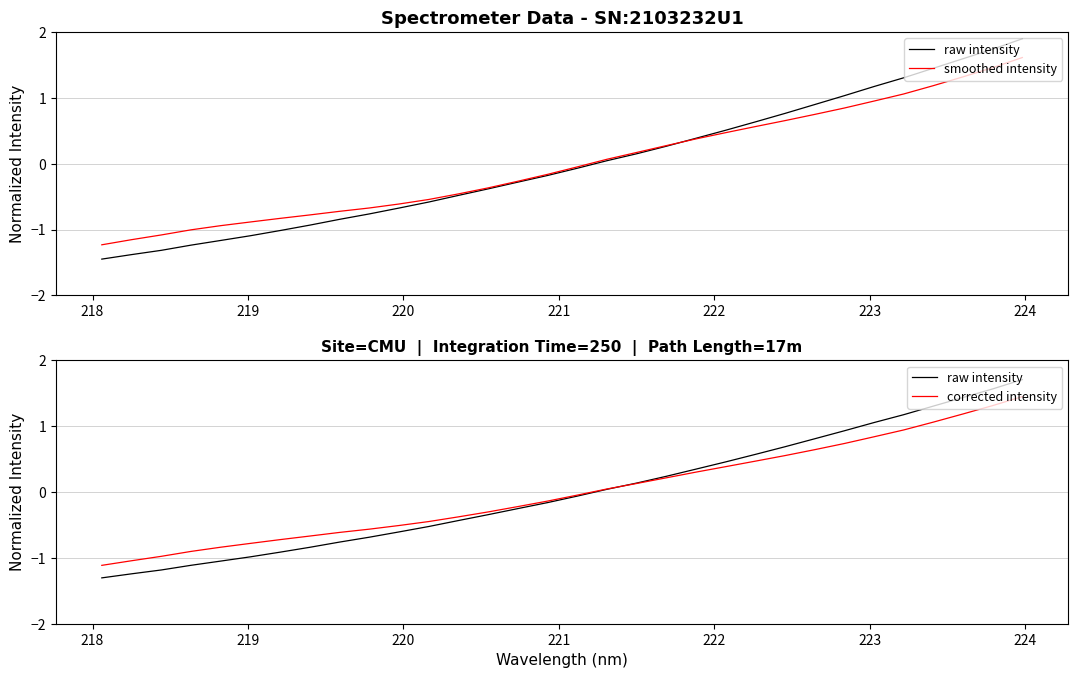

Does the chart display data point markers on the line(s)?

No